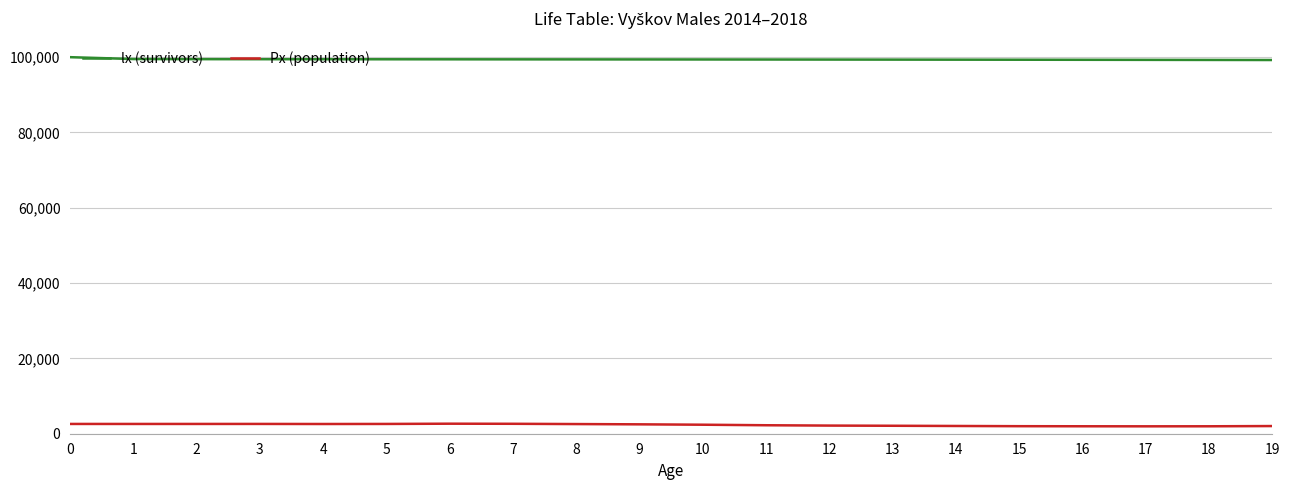

Rank the series by their maximum value, from highest to lowest.

lx (survivors), Px (population)